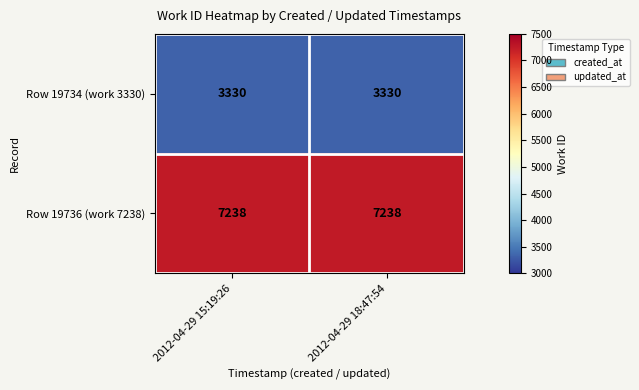

Is it true that Row 19734 (work 3330) equals 3330 at 2012-04-29 18:47:54?

True